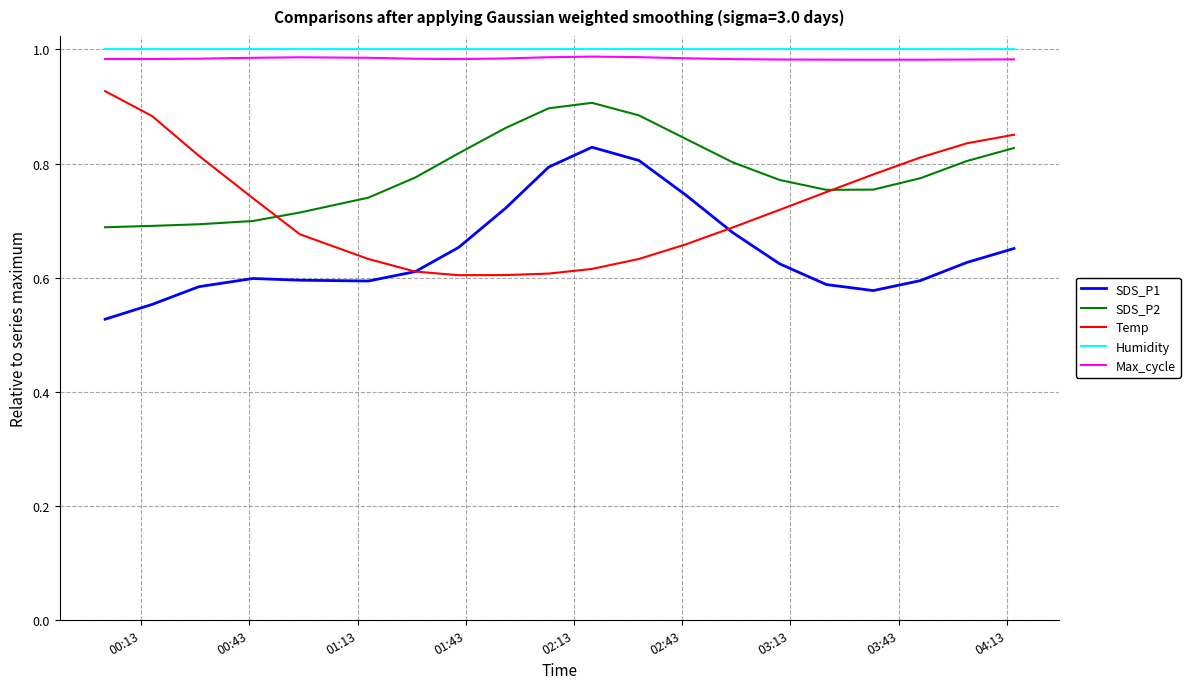

True or false: Humidity and Max_cycle intersect in this chart.

False